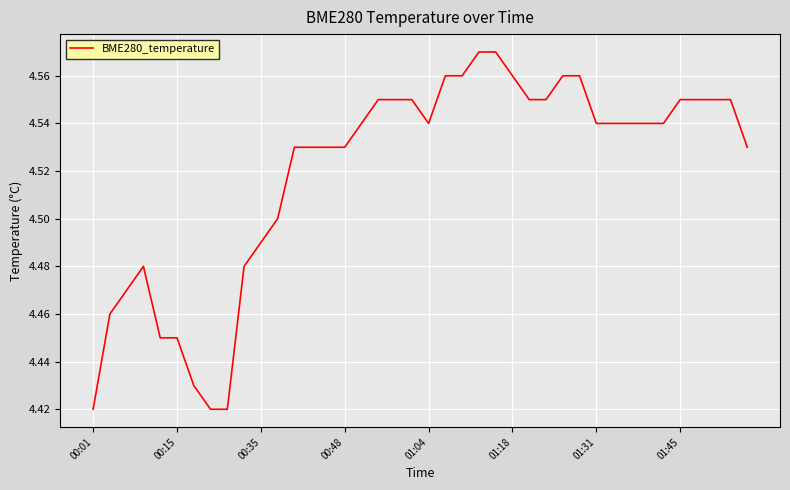

Is this an area chart (filled region under the line)?

No